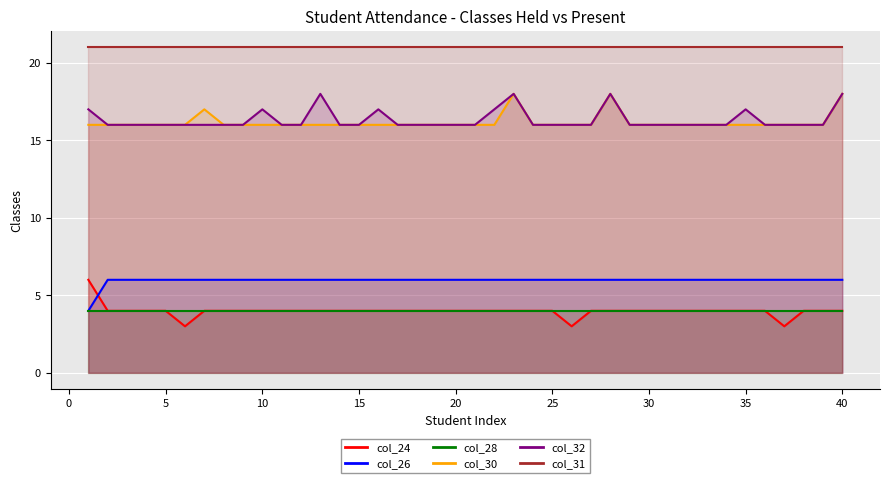

What value does the col_24 series have at 2?

4